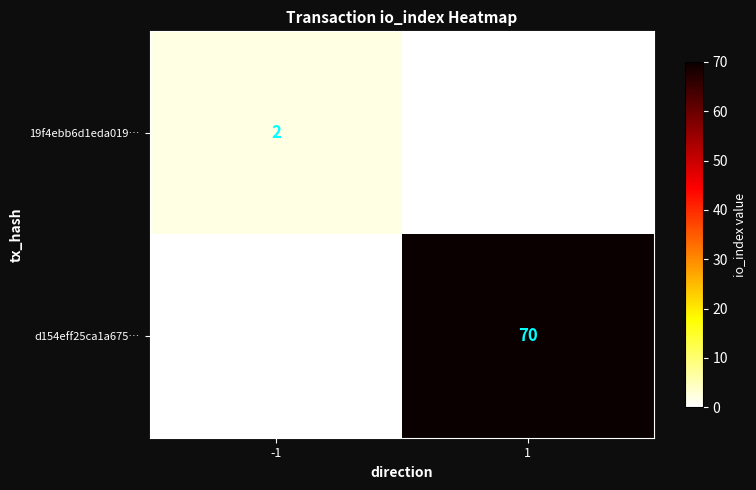

The 19f4ebb6d1eda019… series shows 3 at -1. True or false?

False